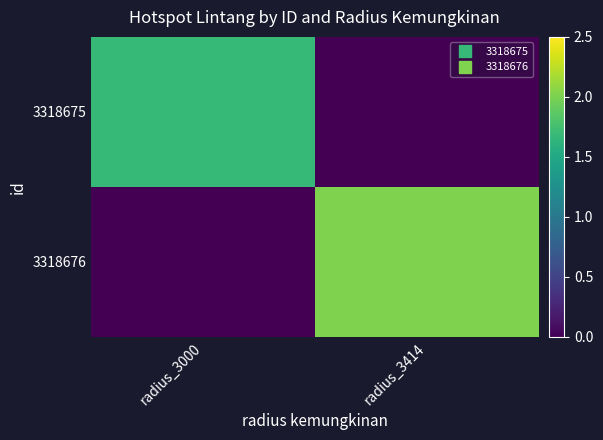

Which series has the largest range (max minus min)?

3318676